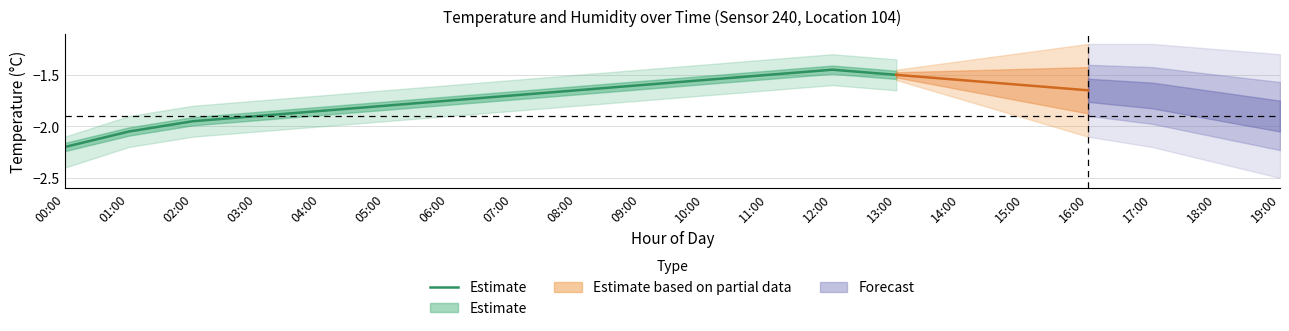

Where is the data nearest to the value -1?

12:00